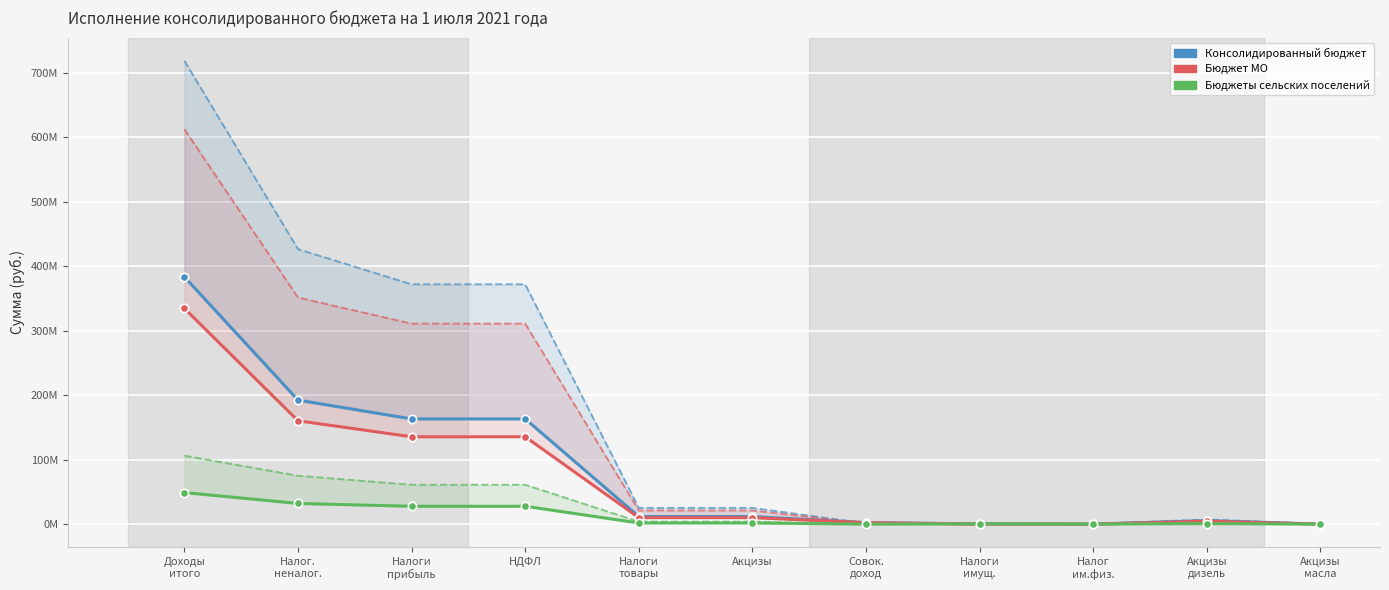

List the series in order of their peak value, highest first.

Утверждено консол. бюджета, Утвеждено бюджет МО, Исполнение консол. бюджета, Исполнено бюджет МО, Утверждено бюджеты сельских поселений, Исполнено бюджеты сельских поселений